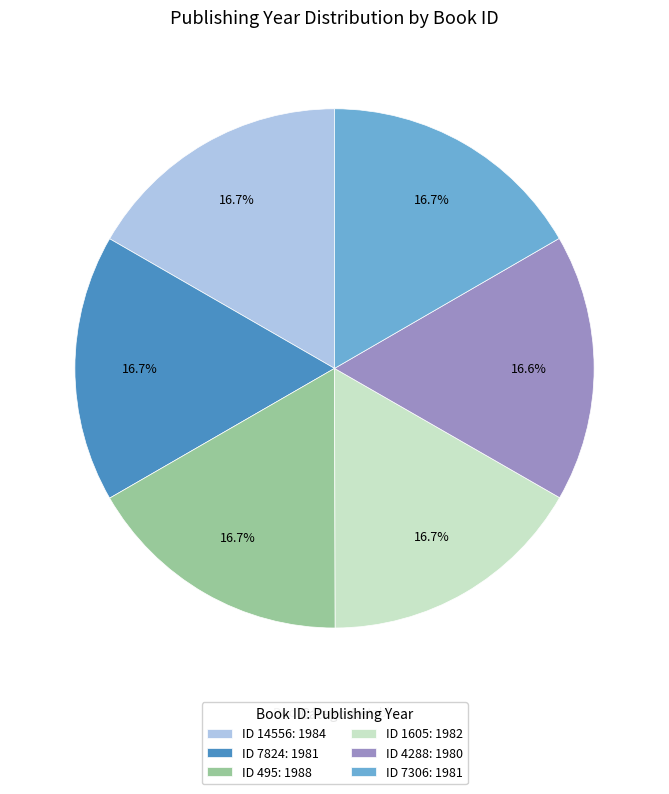

Is ID 1605: 1982 the majority of the pie?

No